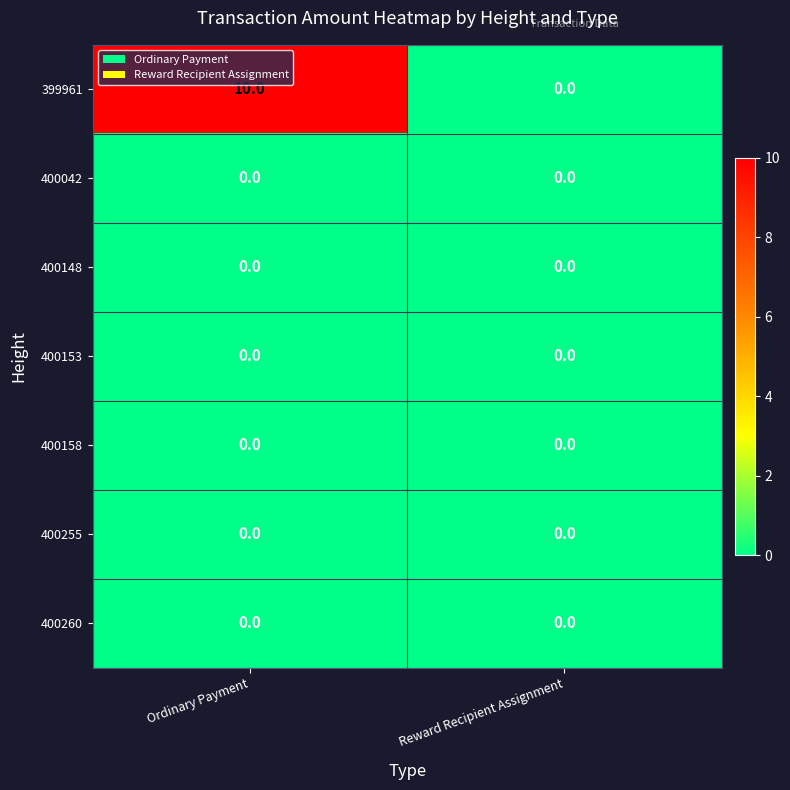

Which series has the largest range (max minus min)?

399961